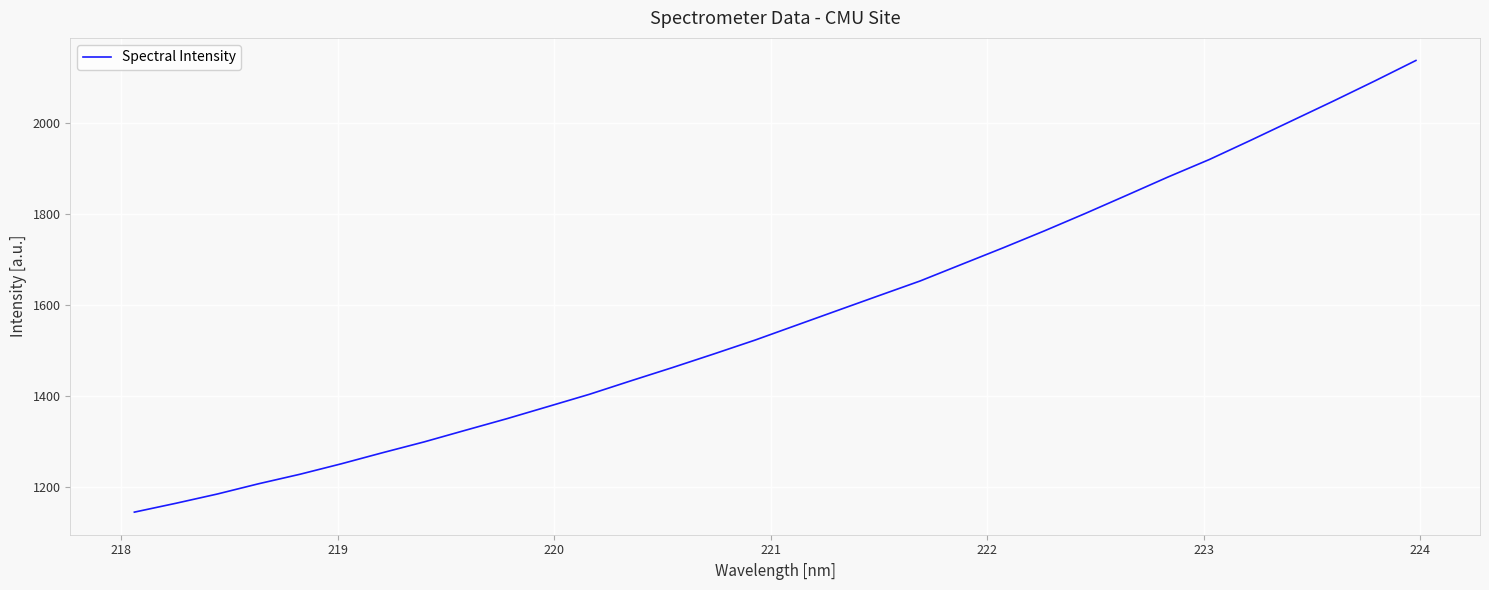

What is the greatest value displayed?

2138.5